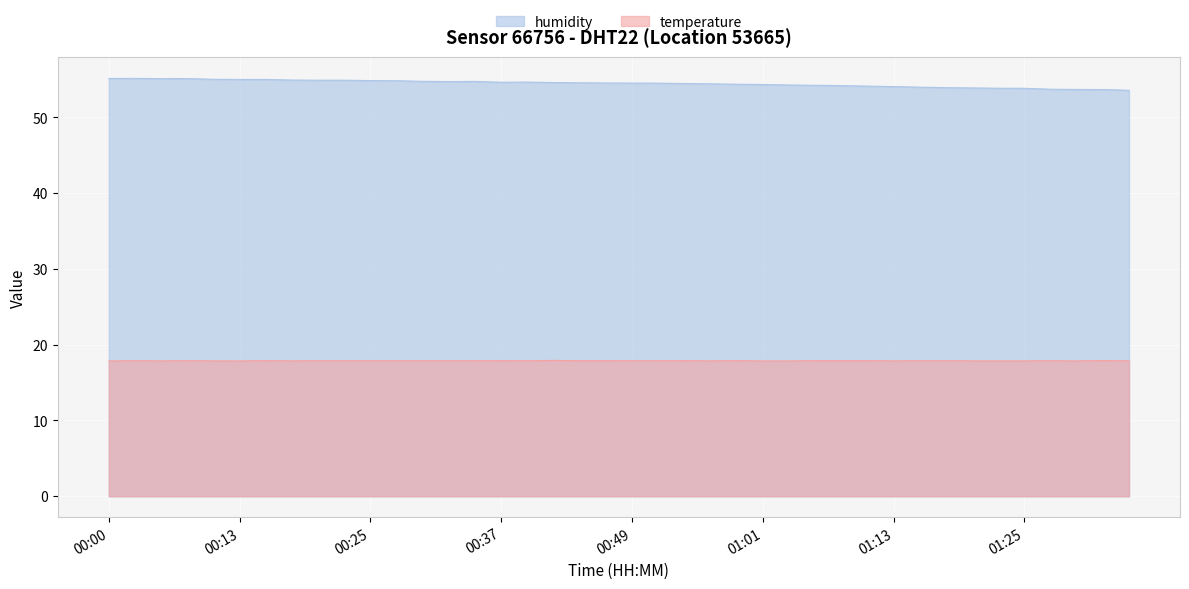

What is the highest value of the temperature series?

17.9